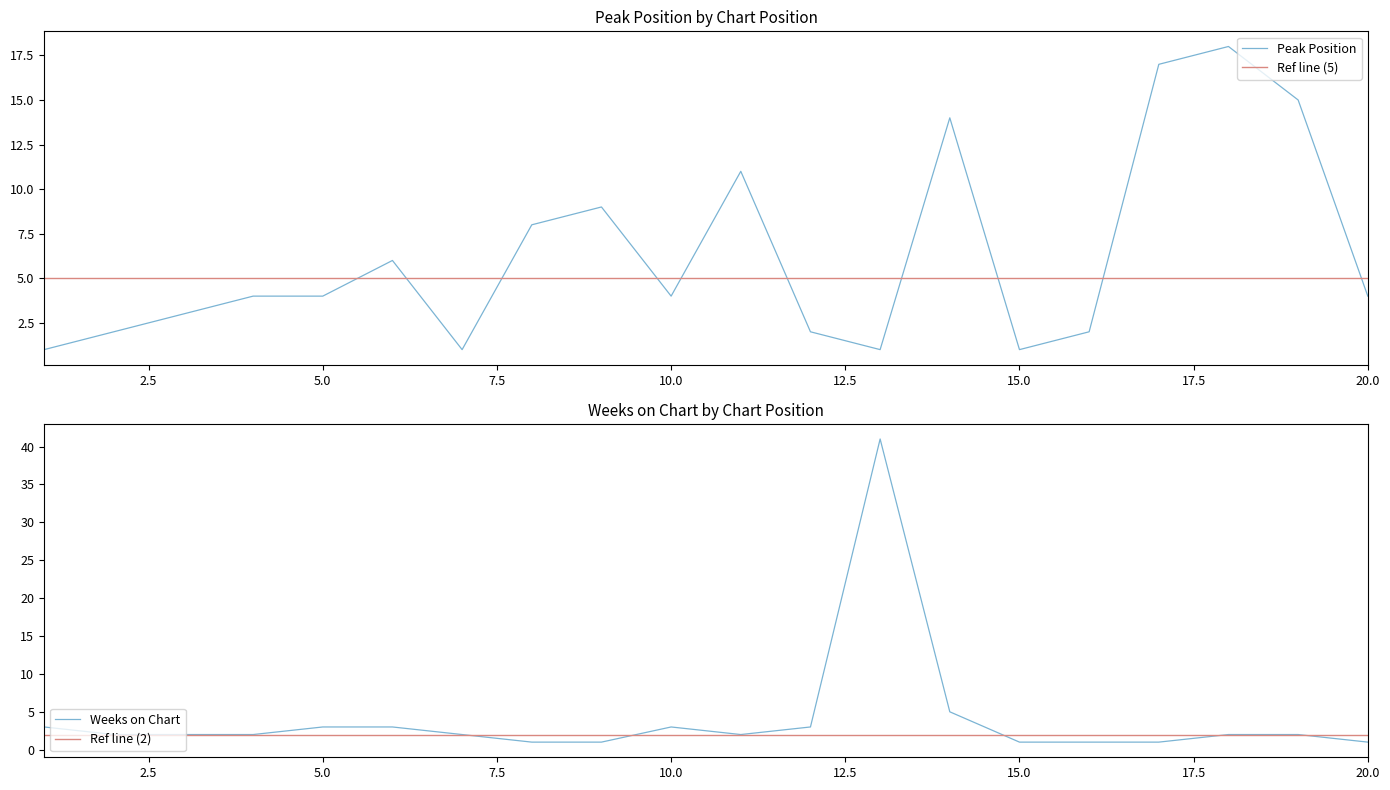

How many lines are shown in the chart?

2